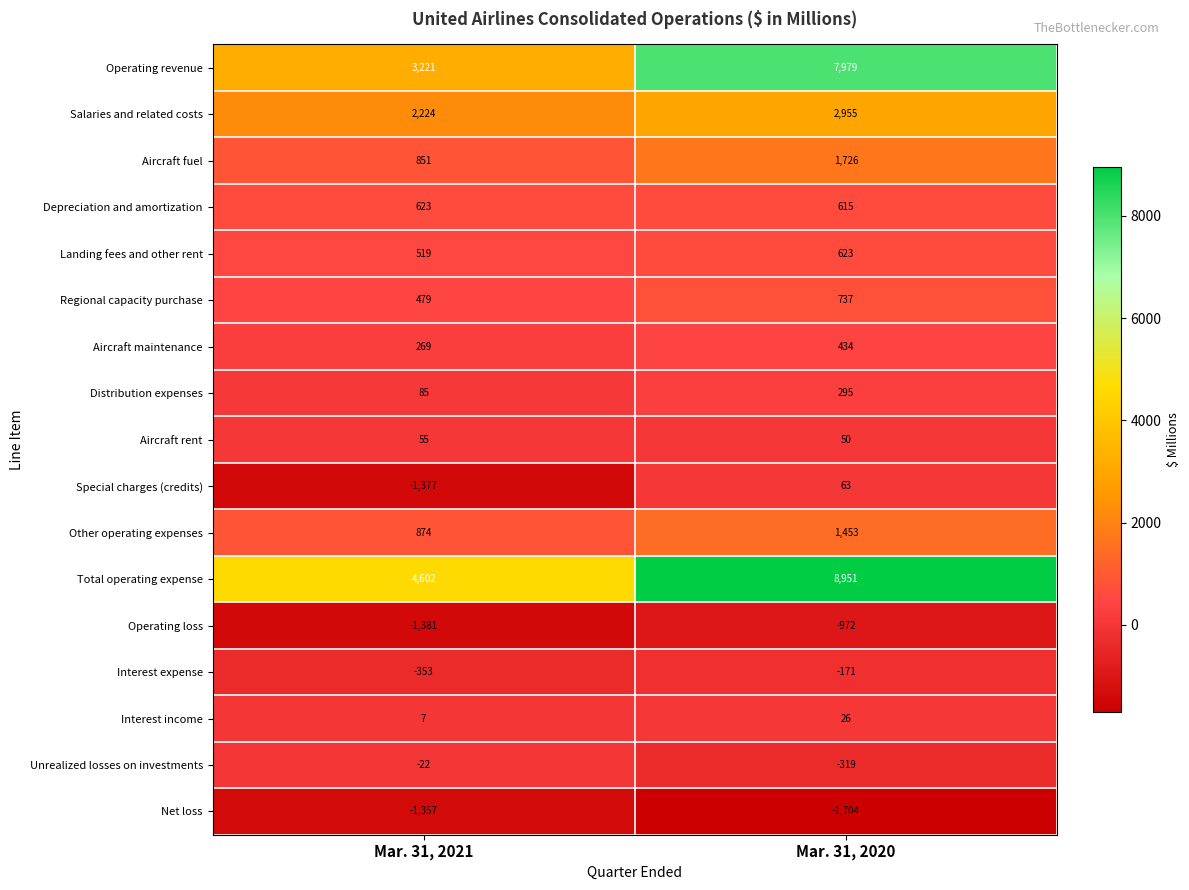

At which category is the sum across all series the highest?

Mar. 31, 2020